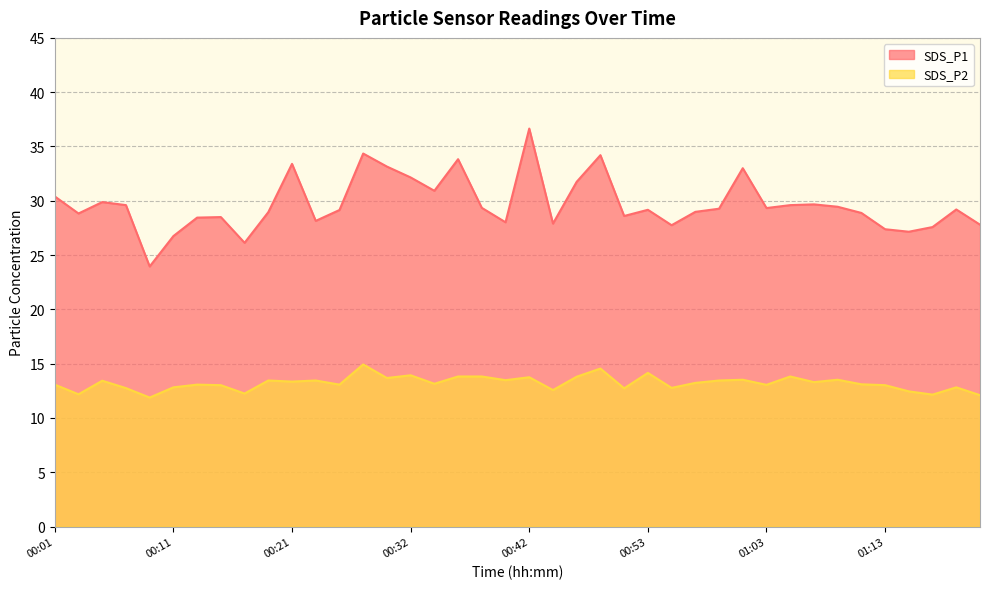

True or false: SDS_P2 and SDS_P1 cross at least once.

False